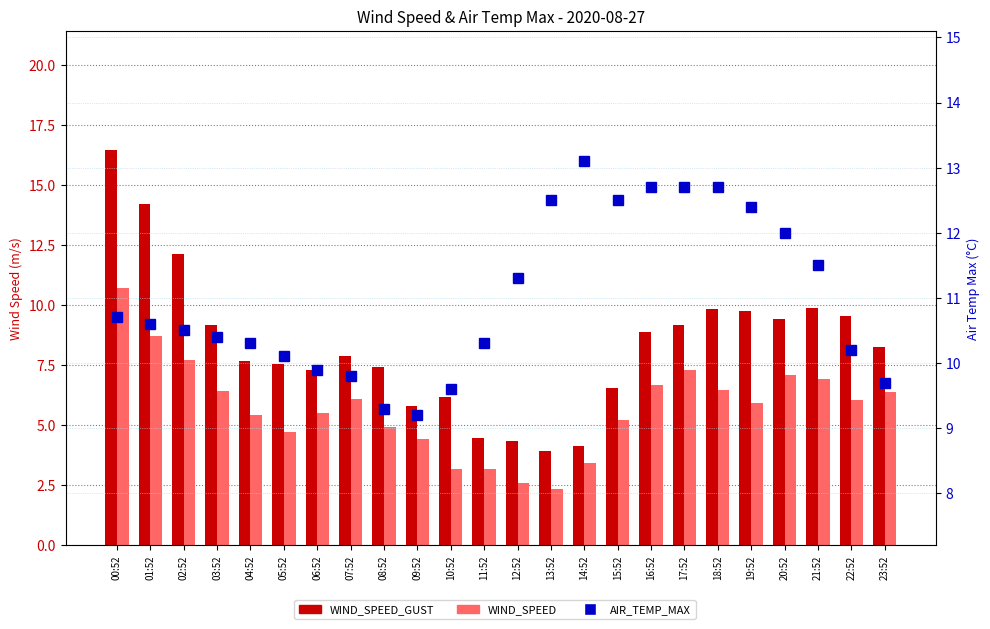

Reading left to right, extract all data points from this chart.

WIND_SPEED_GUST: 00:52=16.5	01:52=14.2	02:52=12.1	03:52=9.2	04:52=7.7	05:52=7.5	06:52=7.3	07:52=7.9	08:52=7.4	09:52=5.8	10:52=6.2	11:52=4.5	12:52=4.3	13:52=3.9	14:52=4.1	15:52=6.6	16:52=8.9	17:52=9.2	18:52=9.8	19:52=9.8	20:52=9.4	21:52=9.9	22:52=9.5	23:52=8.2
WIND_SPEED: 00:52=10.7	01:52=8.7	02:52=7.7	03:52=6.4	04:52=5.4	05:52=4.7	06:52=5.5	07:52=6.1	08:52=4.9	09:52=4.4	10:52=3.2	11:52=3.2	12:52=2.6	13:52=2.4	14:52=3.4	15:52=5.2	16:52=6.7	17:52=7.3	18:52=6.5	19:52=5.9	20:52=7.1	21:52=6.9	22:52=6.0	23:52=6.4
AIR_TEMP_MAX: 00:52=10.7	01:52=10.6	02:52=10.5	03:52=10.4	04:52=10.3	05:52=10.1	06:52=9.9	07:52=9.8	08:52=9.3	09:52=9.2	10:52=9.6	11:52=10.3	12:52=11.3	13:52=12.5	14:52=13.1	15:52=12.5	16:52=12.7	17:52=12.7	18:52=12.7	19:52=12.4	20:52=12.0	21:52=11.5	22:52=10.2	23:52=9.7